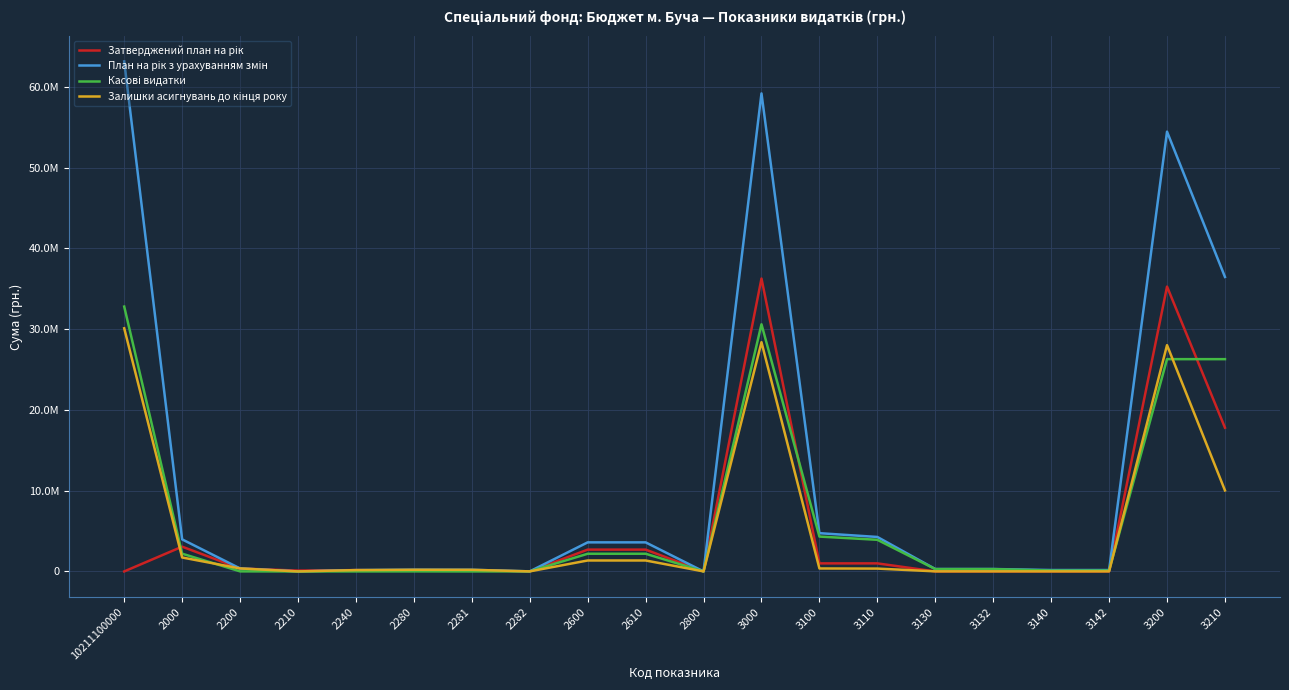

Is this an area chart (filled region under the line)?

No